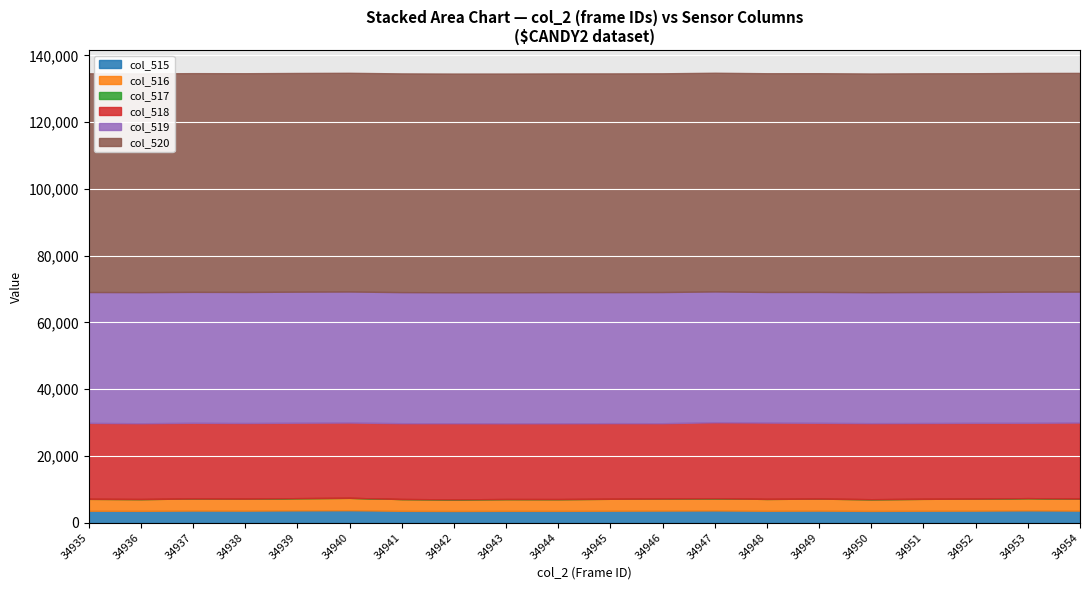

True or false: col_518 and col_519 cross at least once.

False